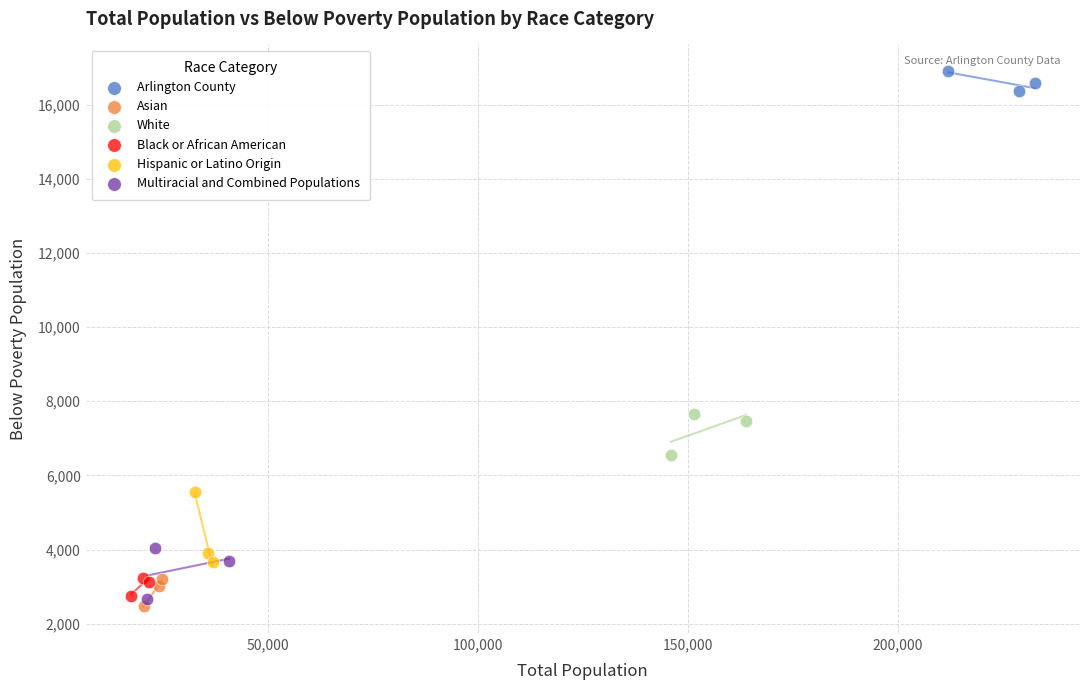

What are all the series names shown in the legend?

Arlington County, Asian, White, Black or African American, Hispanic or Latino Origin, Multiracial and Combined Populations